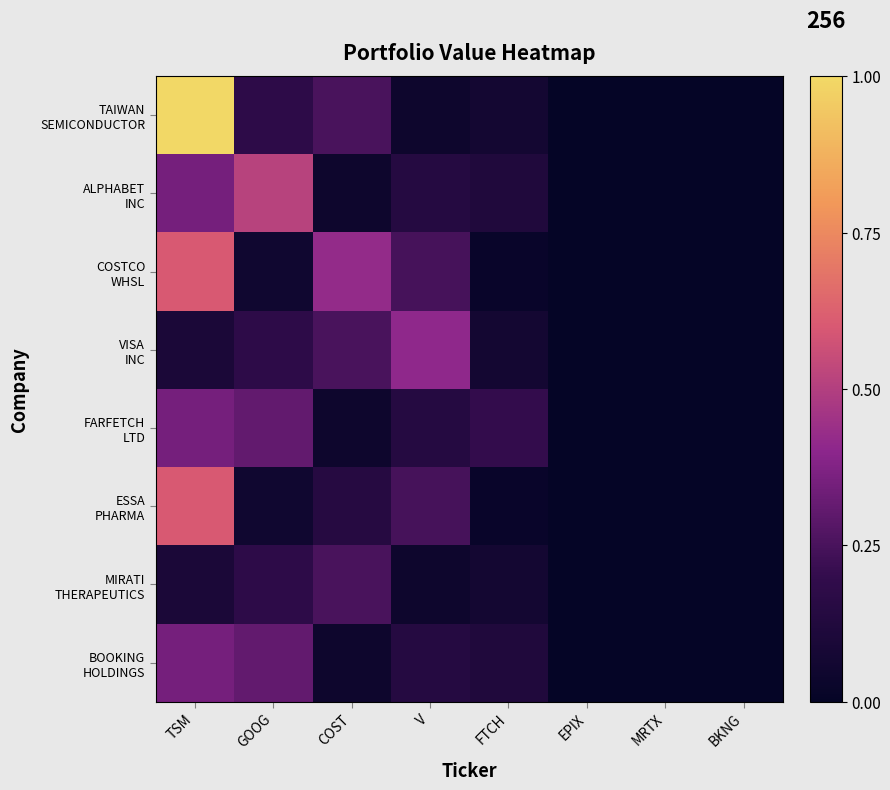

Which series has the largest total across all categories?

TAIWAN SEMICONDUCTOR